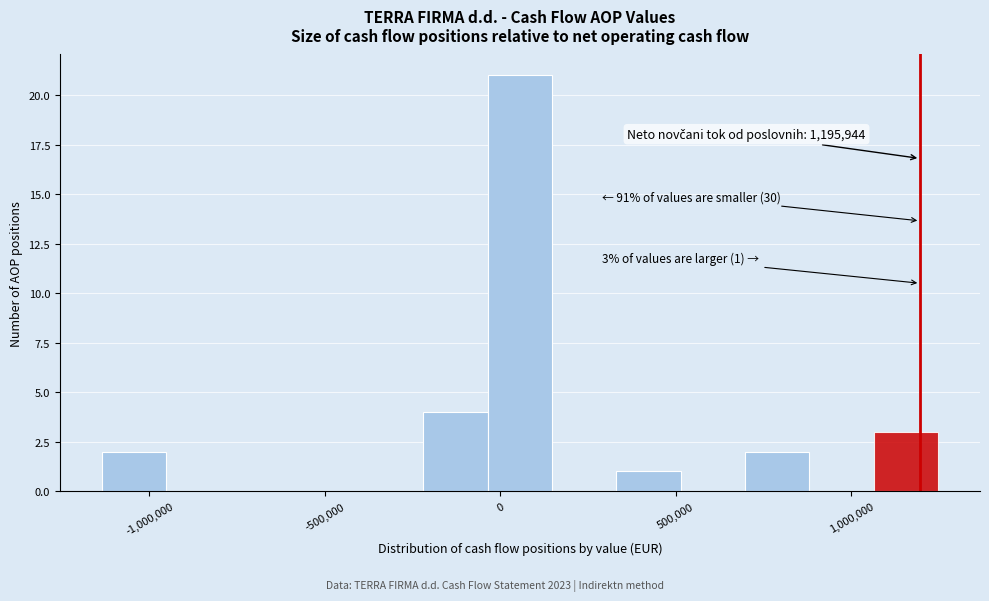

Read against the x-axis, roughly where is the centre of the tallest bar?

50000